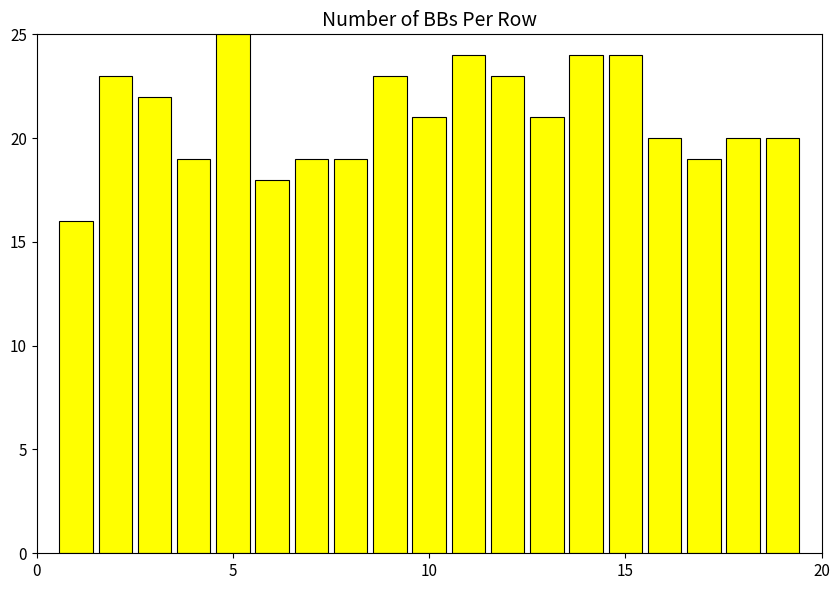

What is the difference between the maximum and second lowest values?

7